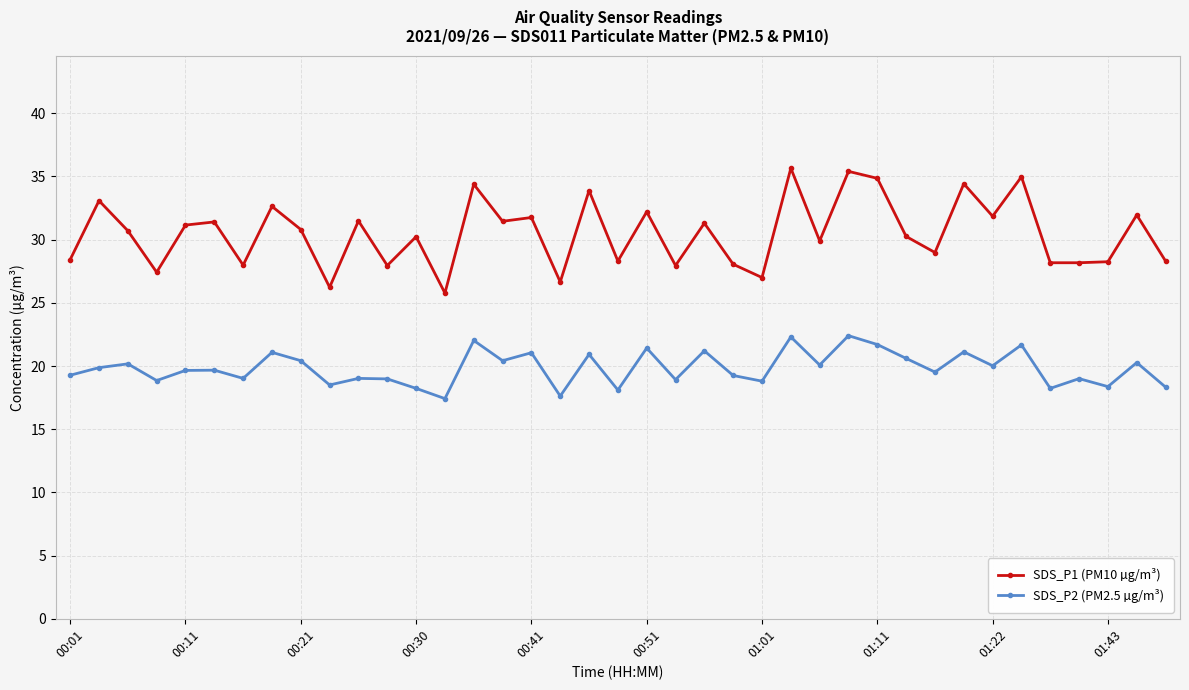

Which series has the widest spread of values?

SDS_P1 (PM10 µg/m³)